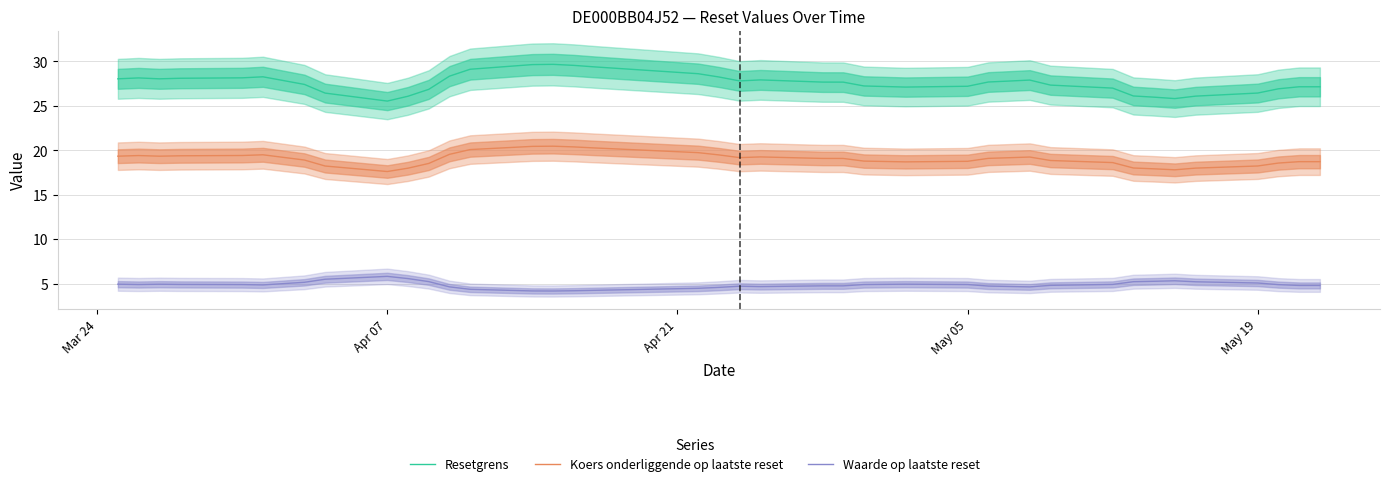

How many values in the Koers onderliggende op laatste reset series are below 19?

18